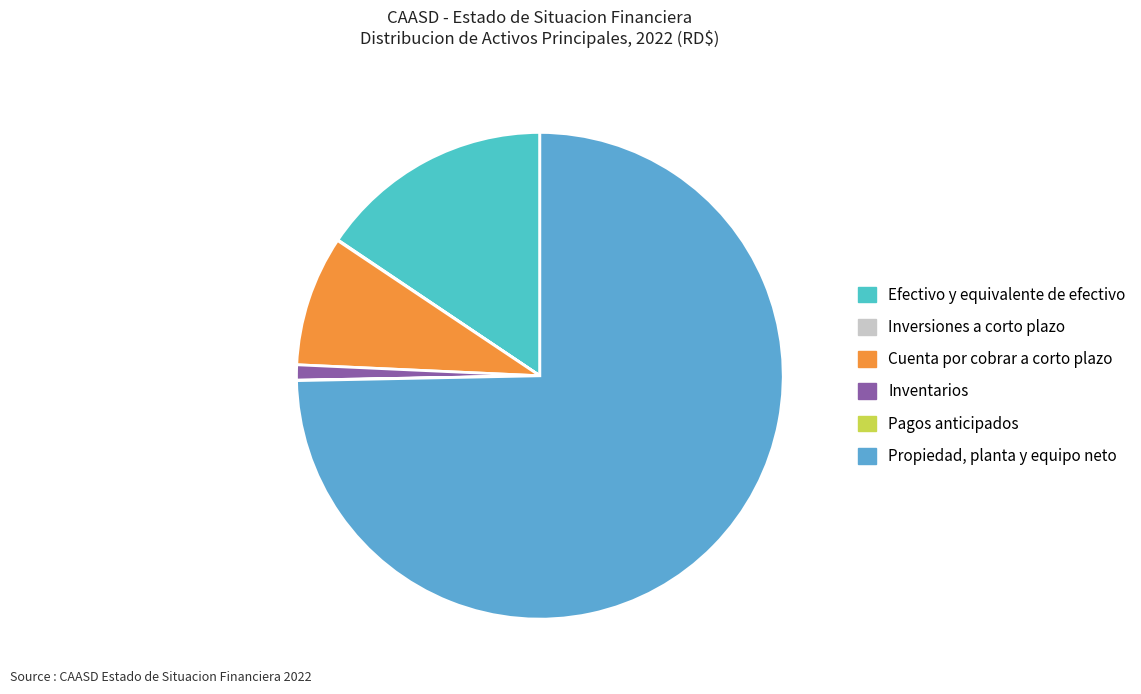

How many segments does this pie chart have?

6